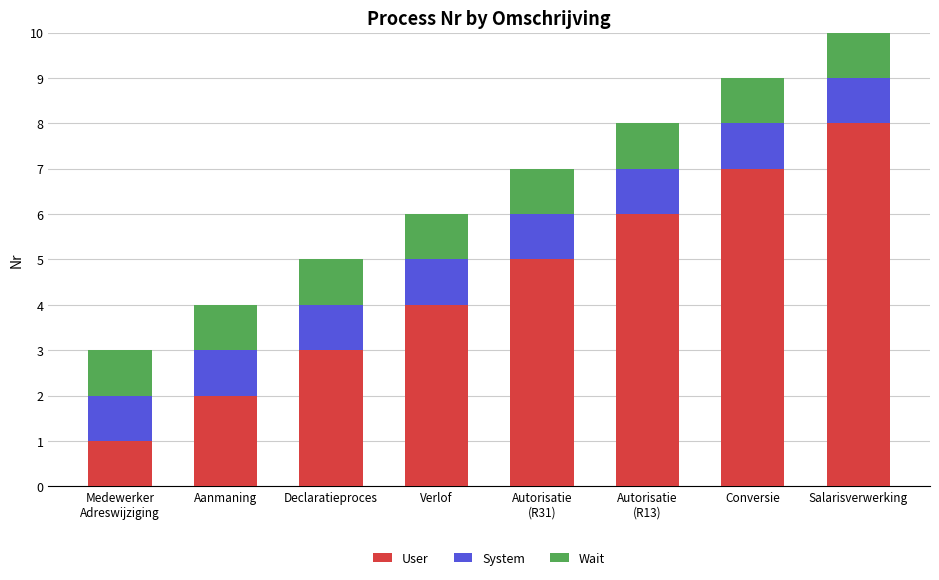

What is the total value across all series at Conversie?

9